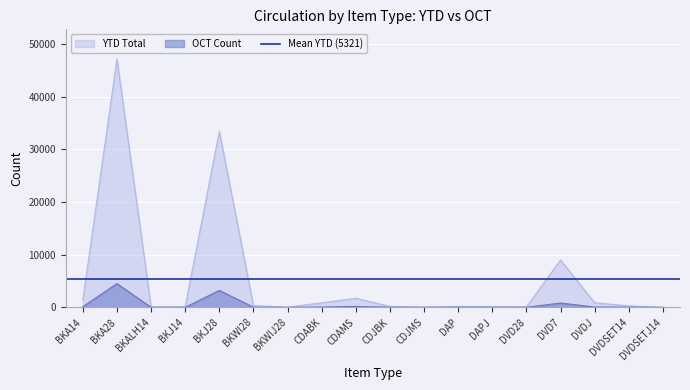

Which series has the widest spread of values?

YTD